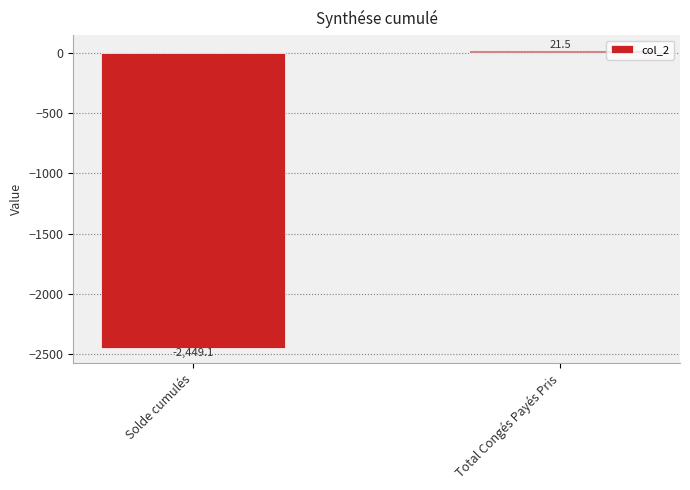

What is the label of the 2nd bar from the left?

Total Congés Payés Pris